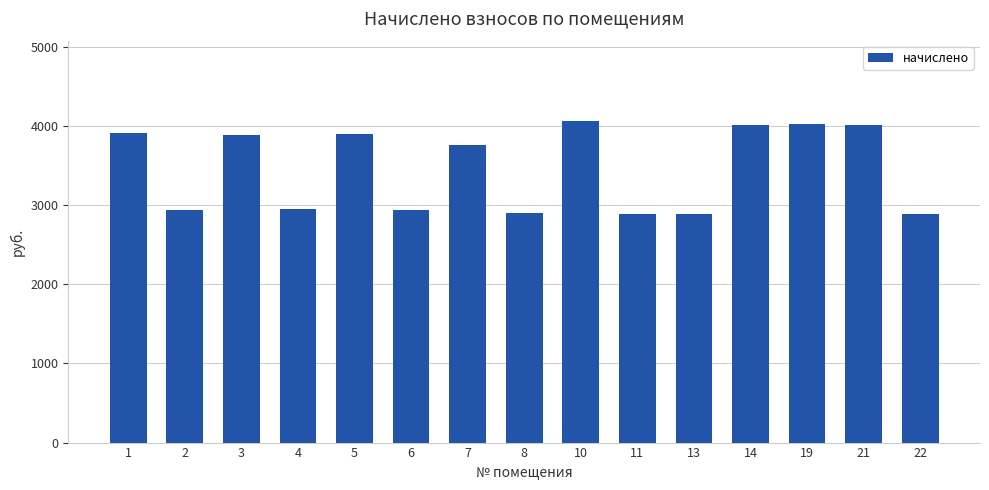

What is the difference between the second highest and minimum values?

1142.6